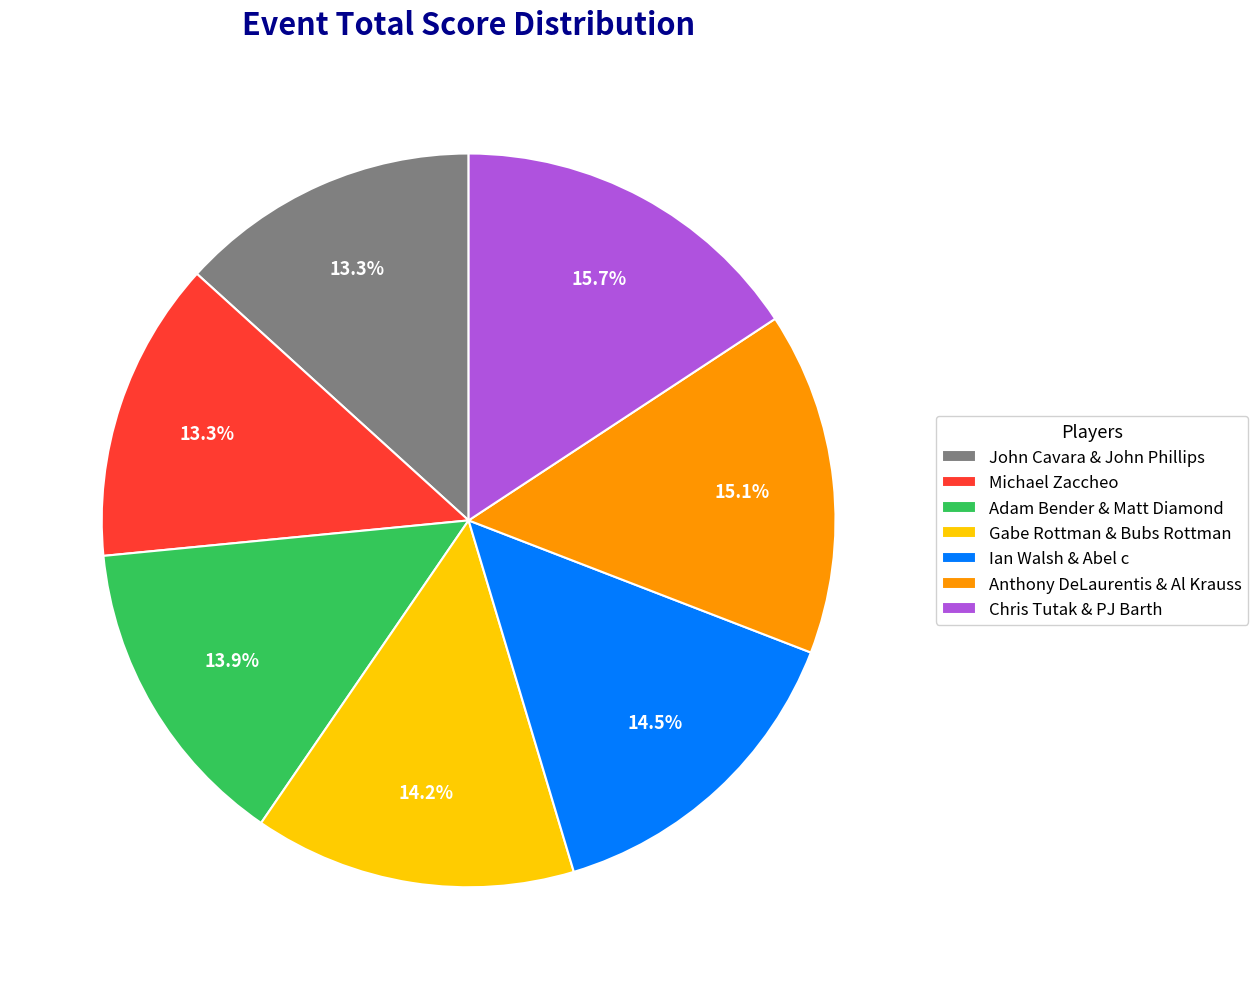

Is there any slice that represents more than half of the pie?

No